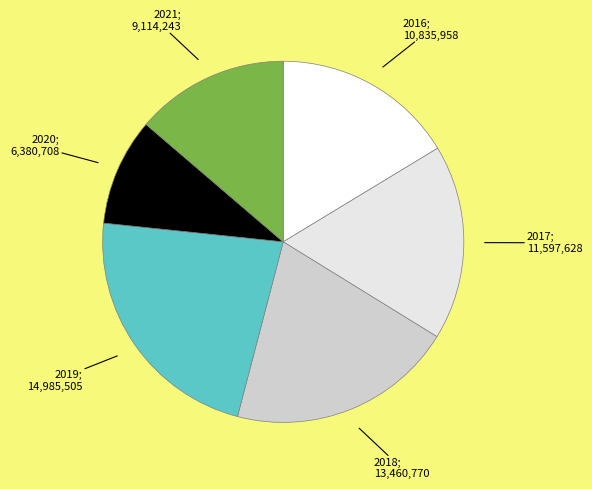

To the nearest percent, what is the average slice percentage?

17%